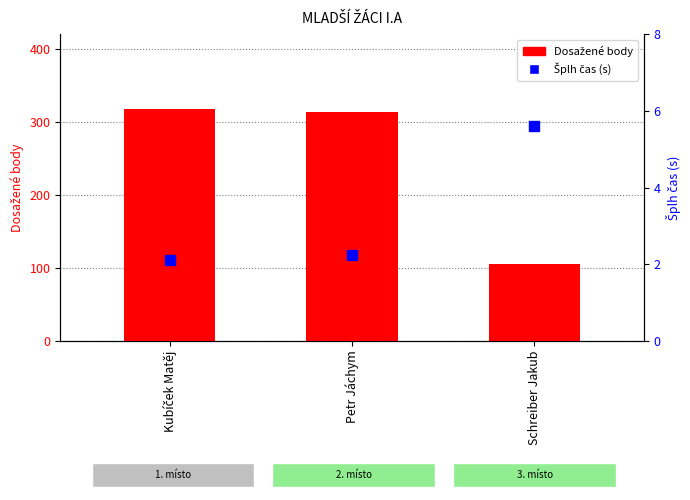

Which series has the largest total across all categories?

Dosažené body